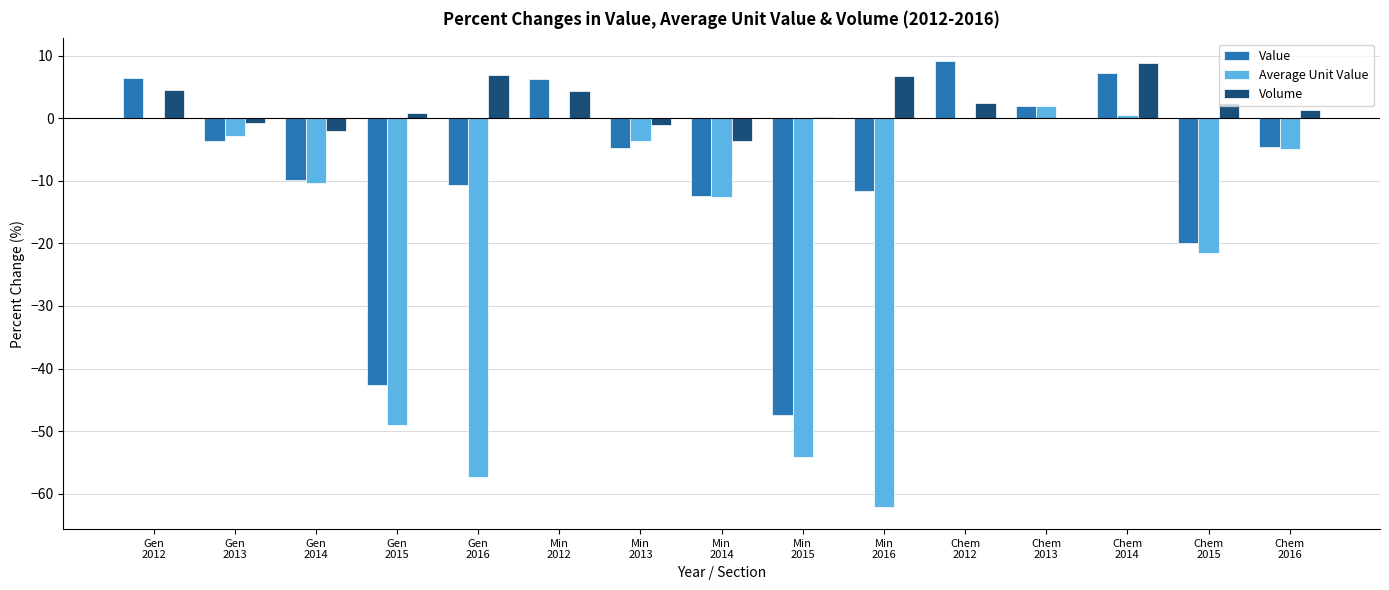

What is the sum of all Value values?

-136.3